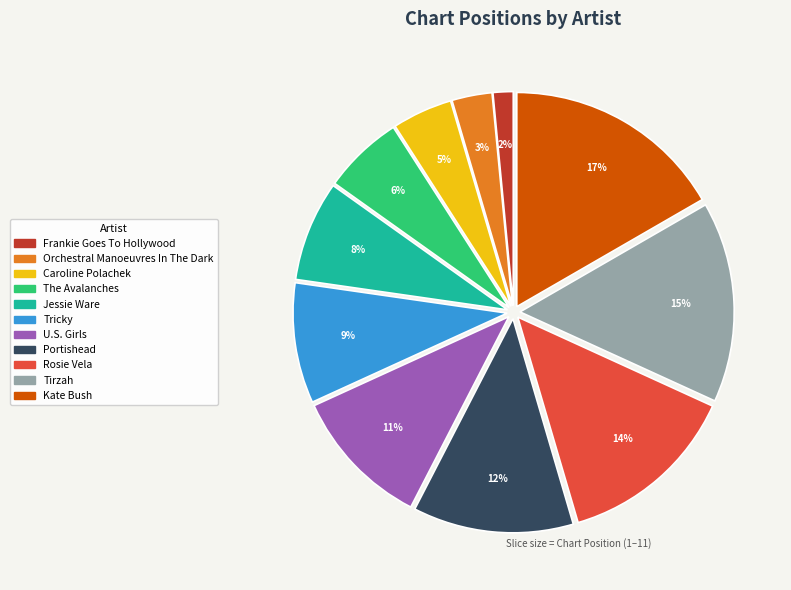

How many segments does this pie chart have?

11